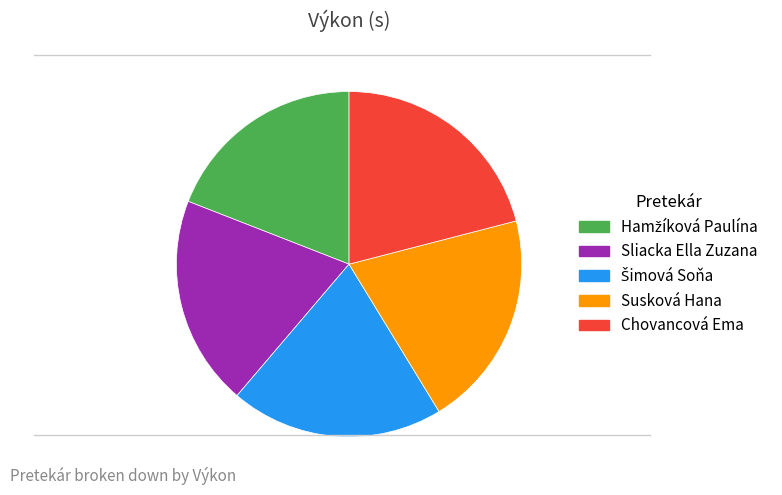

Which category has the biggest portion of the pie?

Chovancová Ema